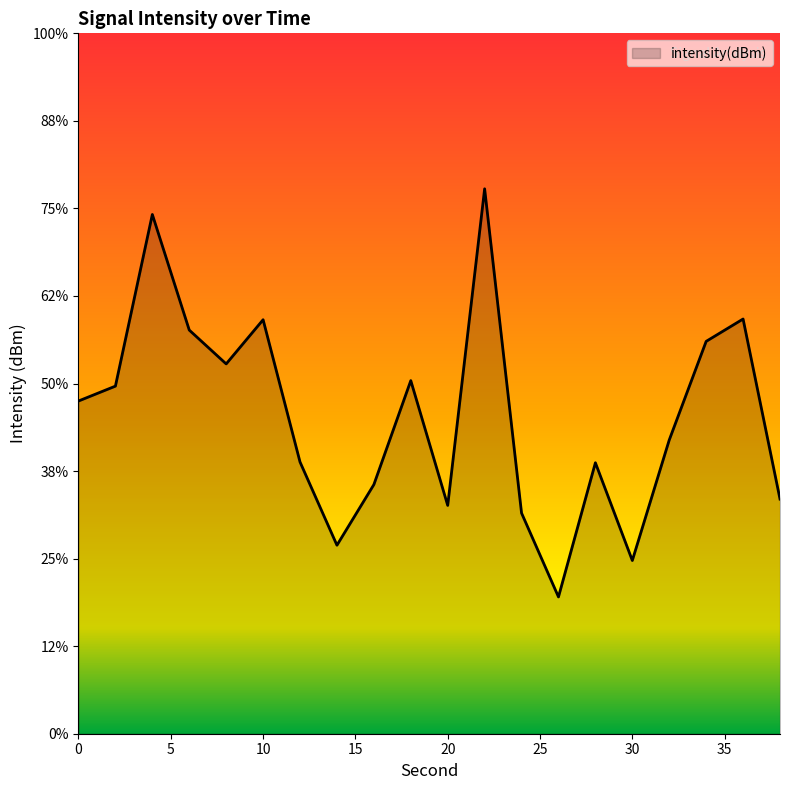

What is the change in value from 10 to 22?

+1.5